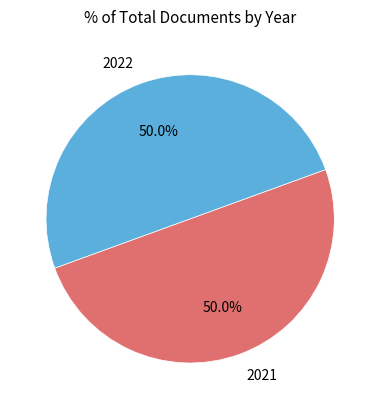

What portion of the pie excludes 2022?

50.0%